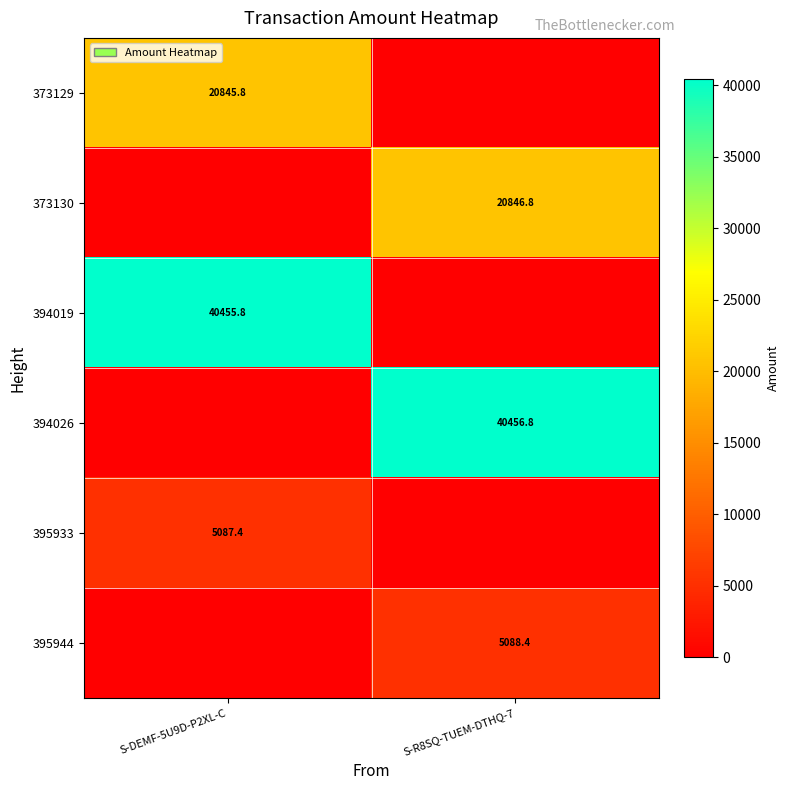

Is it true that 395933 equals 5087.4 at S-DEMF-5U9D-P2XL-C?

True